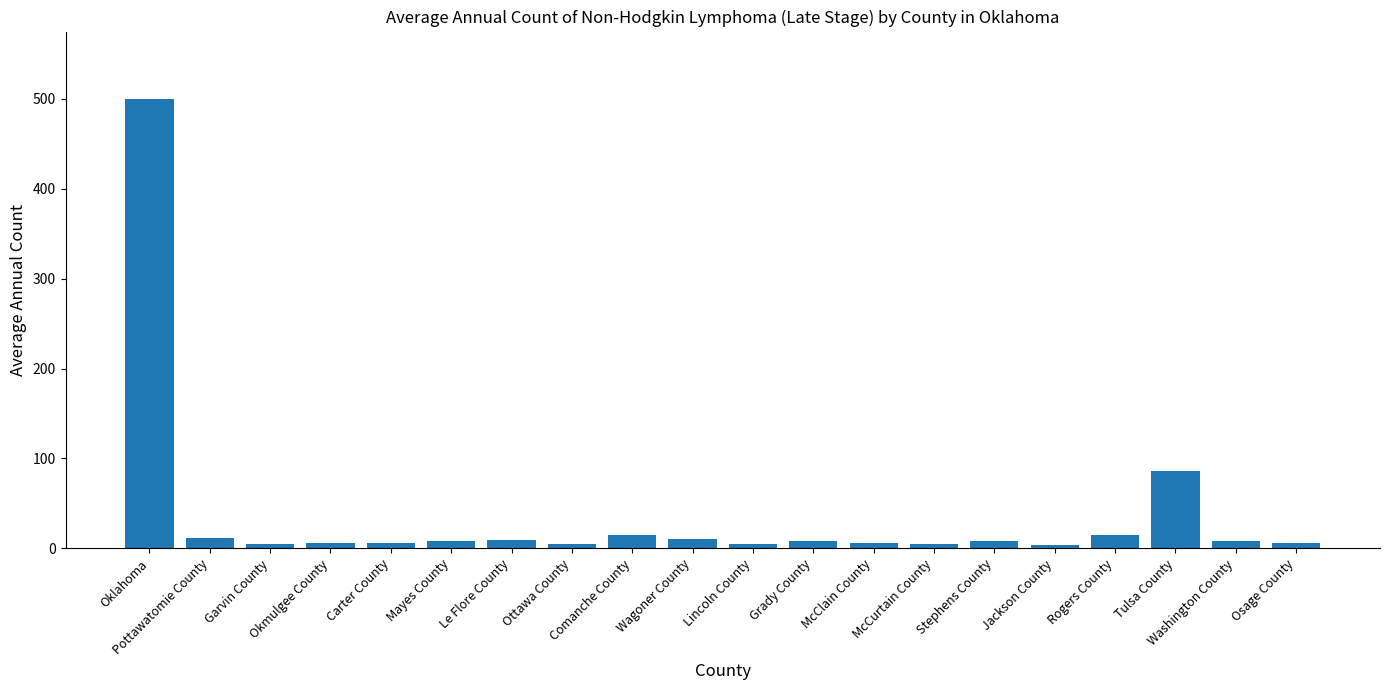

At which label does the data first exceed 8?

Oklahoma